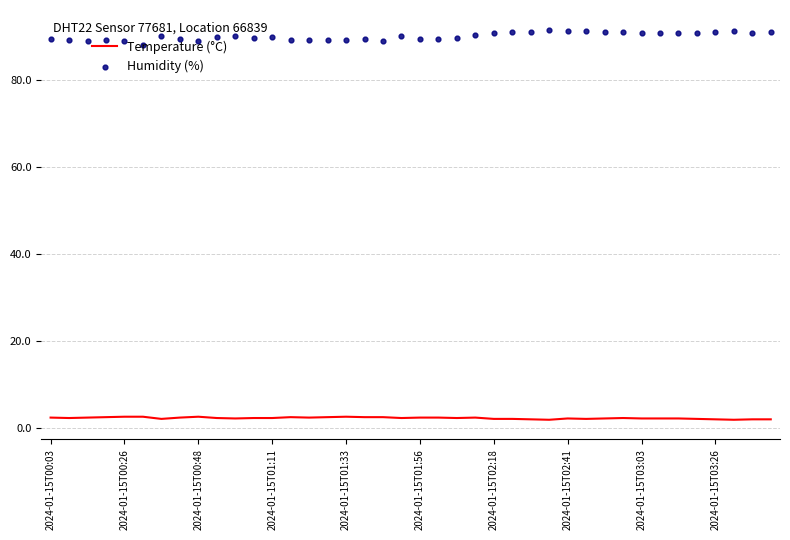

Which series has the largest Y range (max minus min)?

Humidity (%)